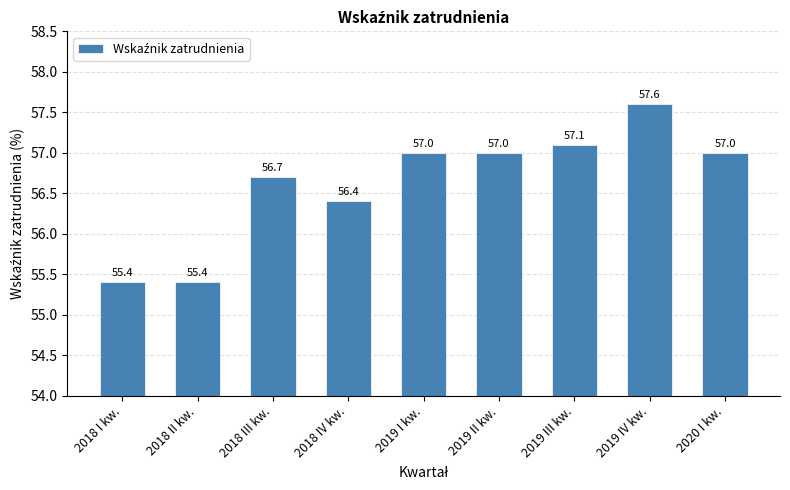

Reading left to right, extract all data points from this chart.

55.4	55.4	56.7	56.4	57.0	57.0	57.1	57.6	57.0